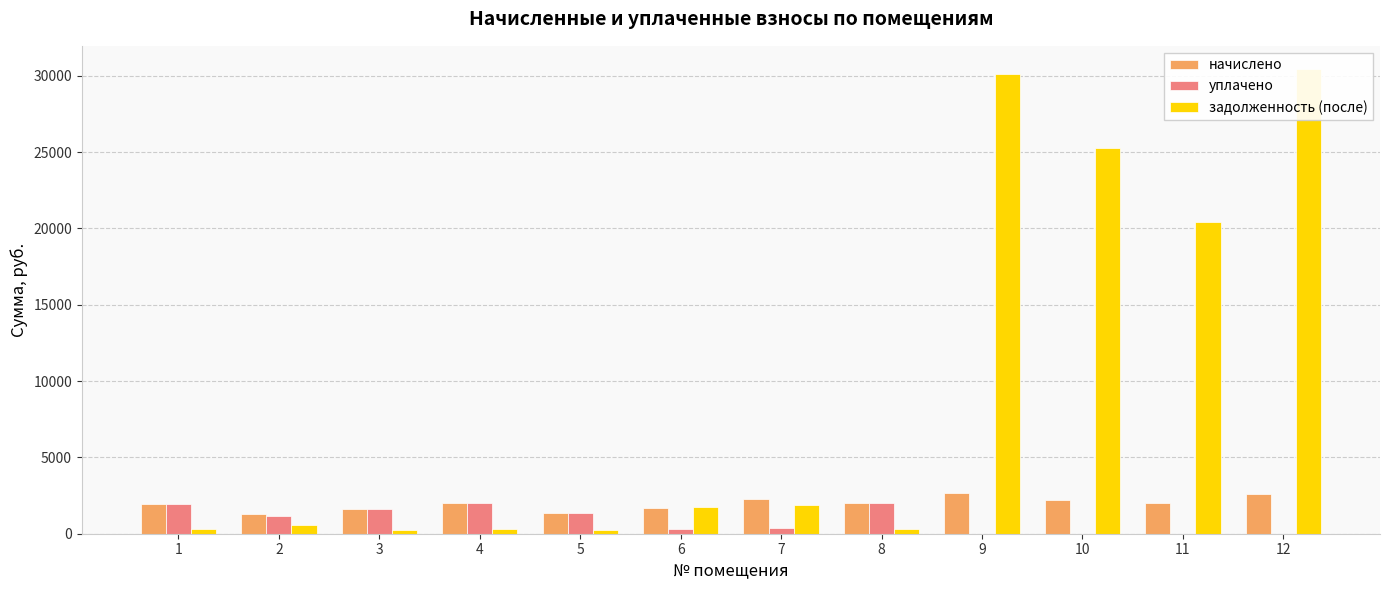

What is the value of the уплачено bar at the 5th from the left?

1364.8